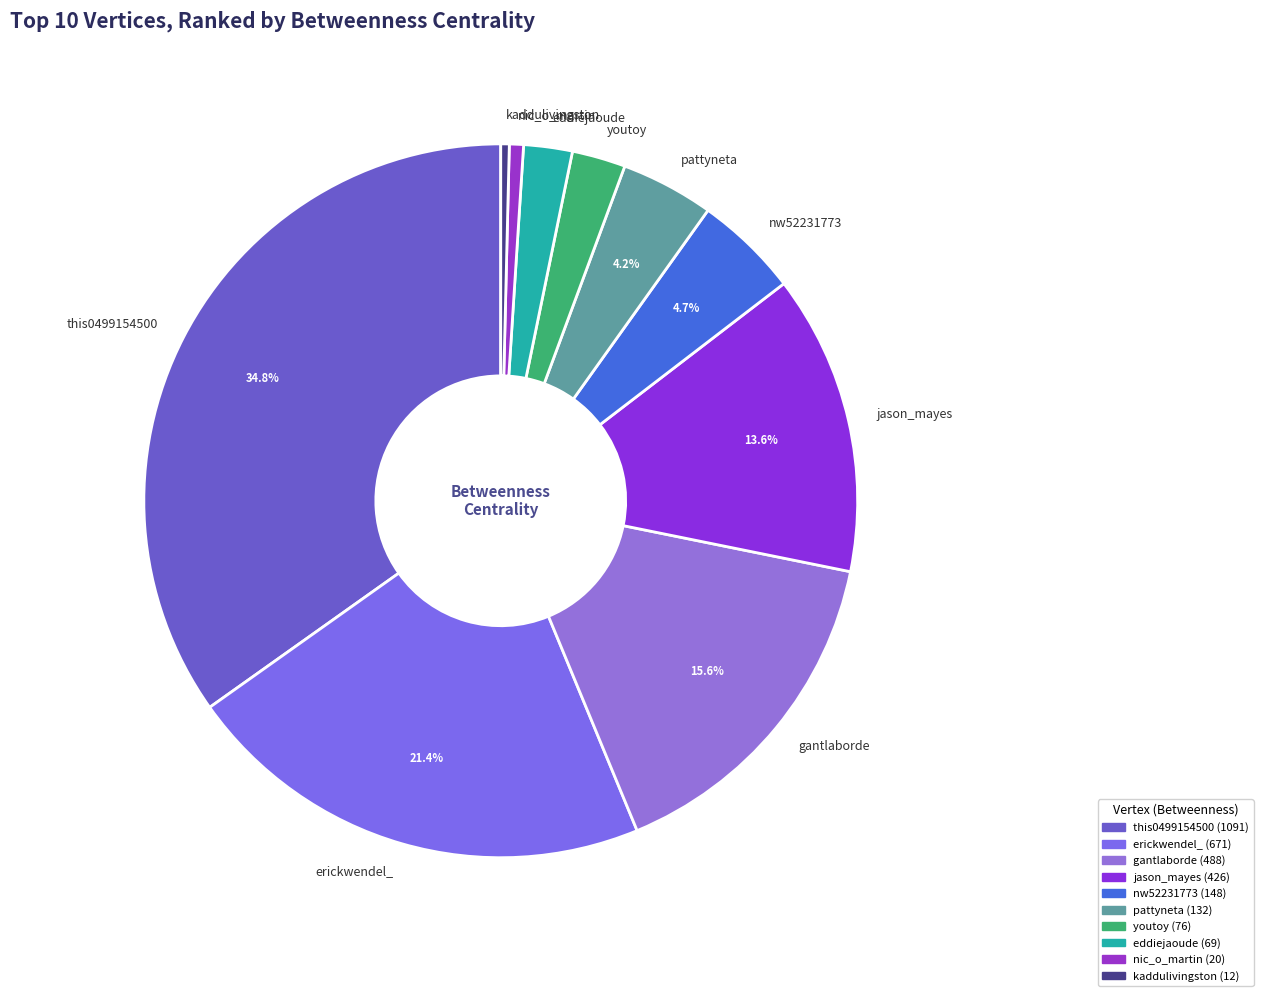

To the nearest percent, what is the difference between the erickwendel_ and kaddulivingston slice percentages?

21%